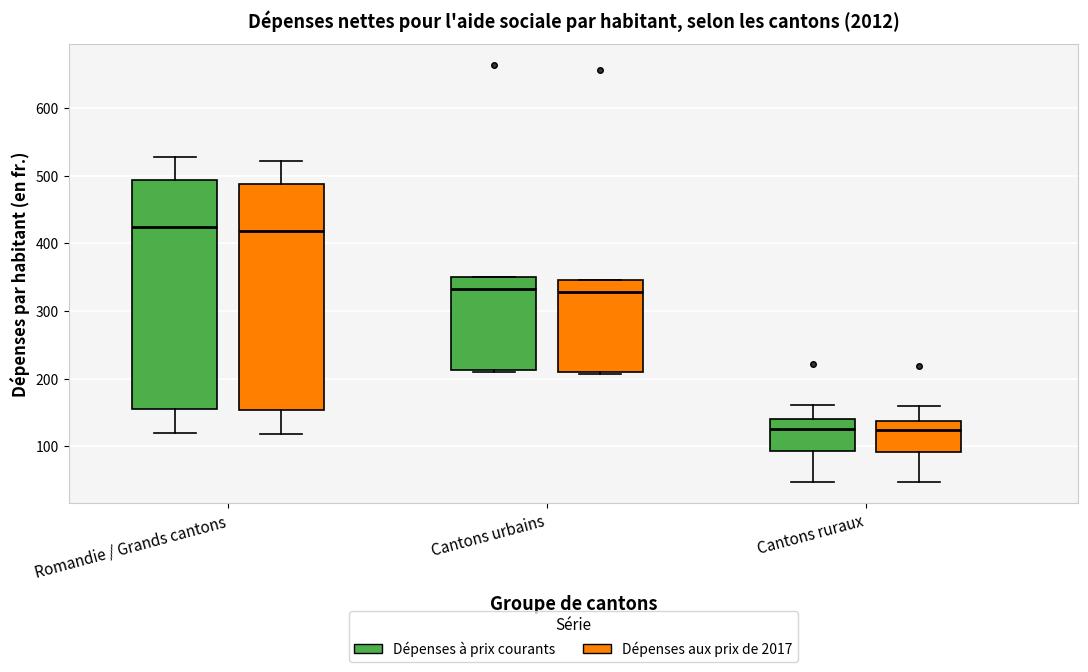

Reading left to right, read every box against the y-axis: the position of its median line, the range the box covers, and the ends of its whiskers. The values are not printed on the chart, so give them approximately, as read against the axis.

Romandie / Grands cantons (Dépenses à prix courants): median 420, box 160 to 490, whiskers 120 to 530
Romandie / Grands cantons (Dépenses aux prix de 2017): median 420, box 150 to 490, whiskers 120 to 520
Cantons urbains (Dépenses à prix courants): median 330, box 210 to 350, whiskers 210 (just below the box's lower edge) to 350
Cantons urbains (Dépenses aux prix de 2017): median 330, box 210 to 350, whiskers 210 (just below the box's lower edge) to 350
Cantons ruraux (Dépenses à prix courants): median 130, box 90 to 140, whiskers 50 to 160
Cantons ruraux (Dépenses aux prix de 2017): median 120, box 90 to 140, whiskers 50 to 160